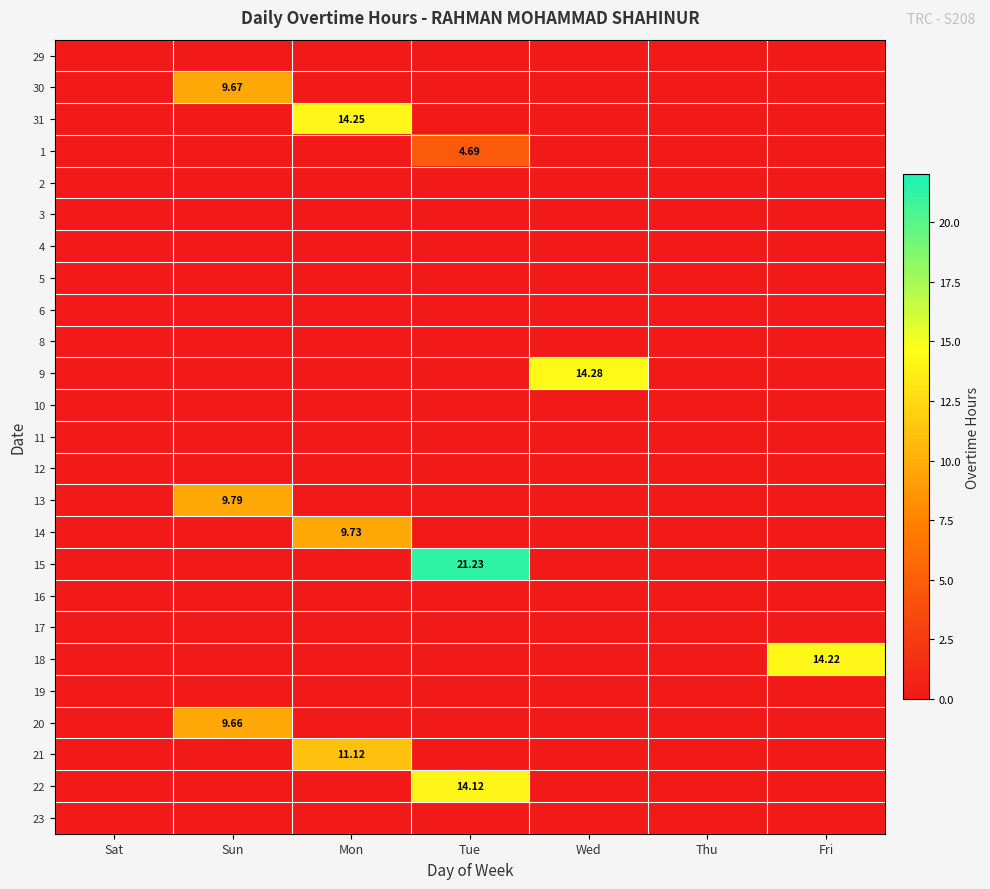

Rank the categories by 30 value from lowest to highest.

Sat, Mon, Tue, Wed, Thu, Fri, Sun